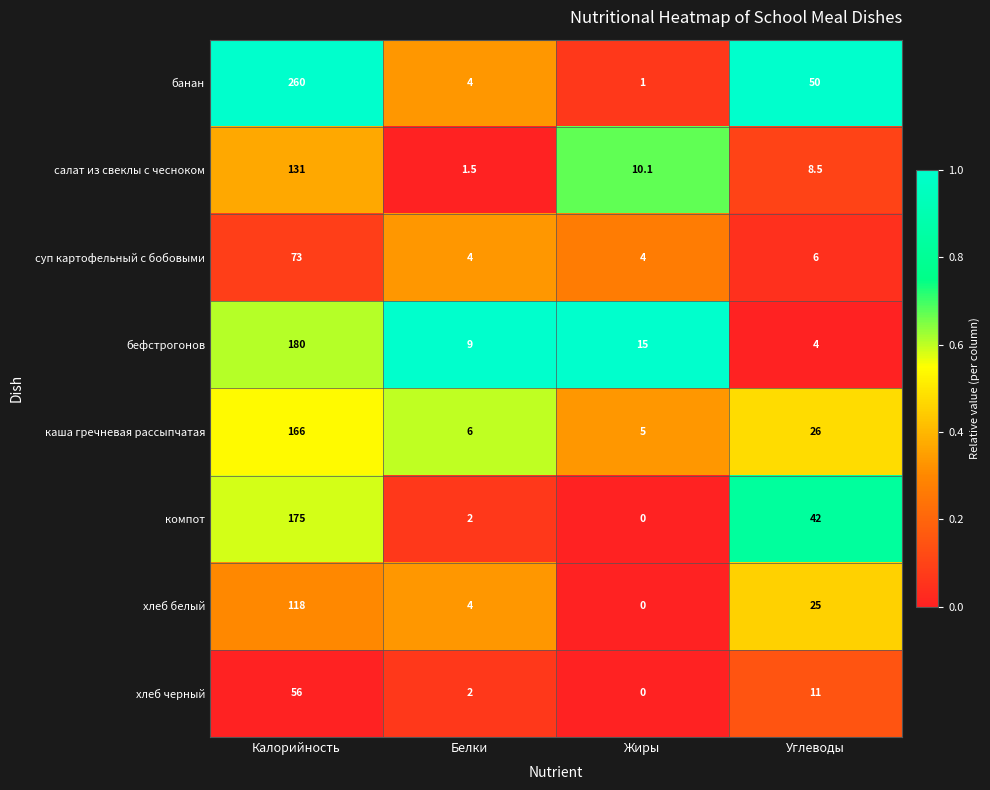

Rank the series by their maximum value, from lowest to highest.

хлеб черный, суп картофельный с бобовыми, хлеб белый, салат из свеклы с чесноком, каша гречневая рассыпчатая, компот, бефстрогонов, банан